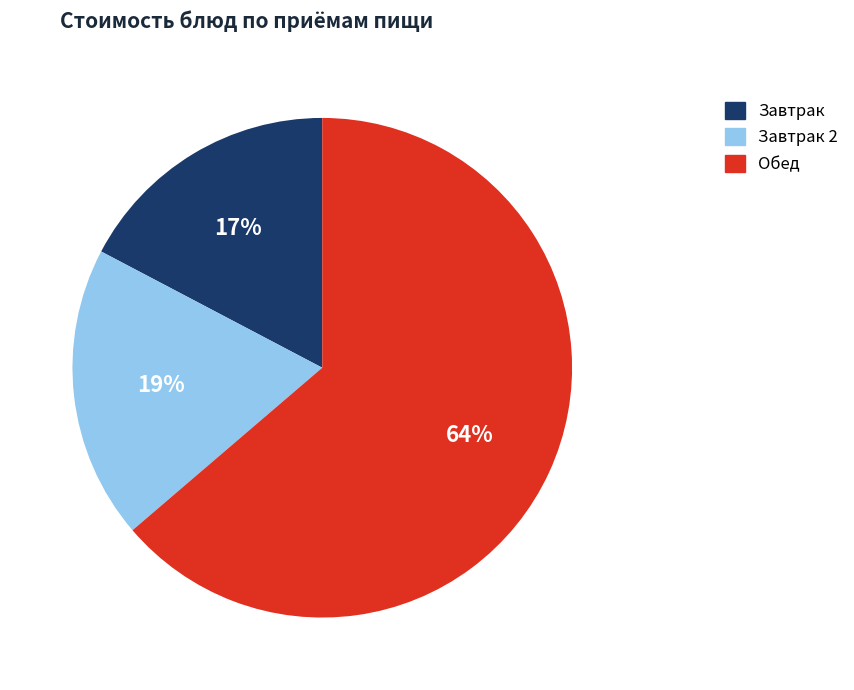

To the nearest percent, what is the combined percentage of Обед and Завтрак?

81%